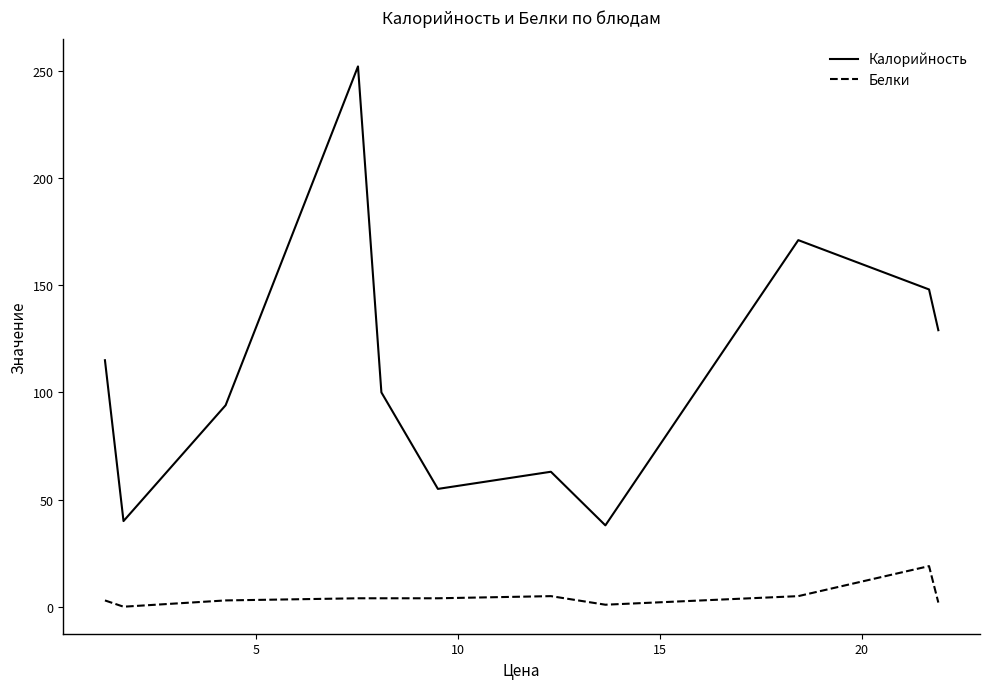

True or false: Калорийность and Белки cross at least once.

False